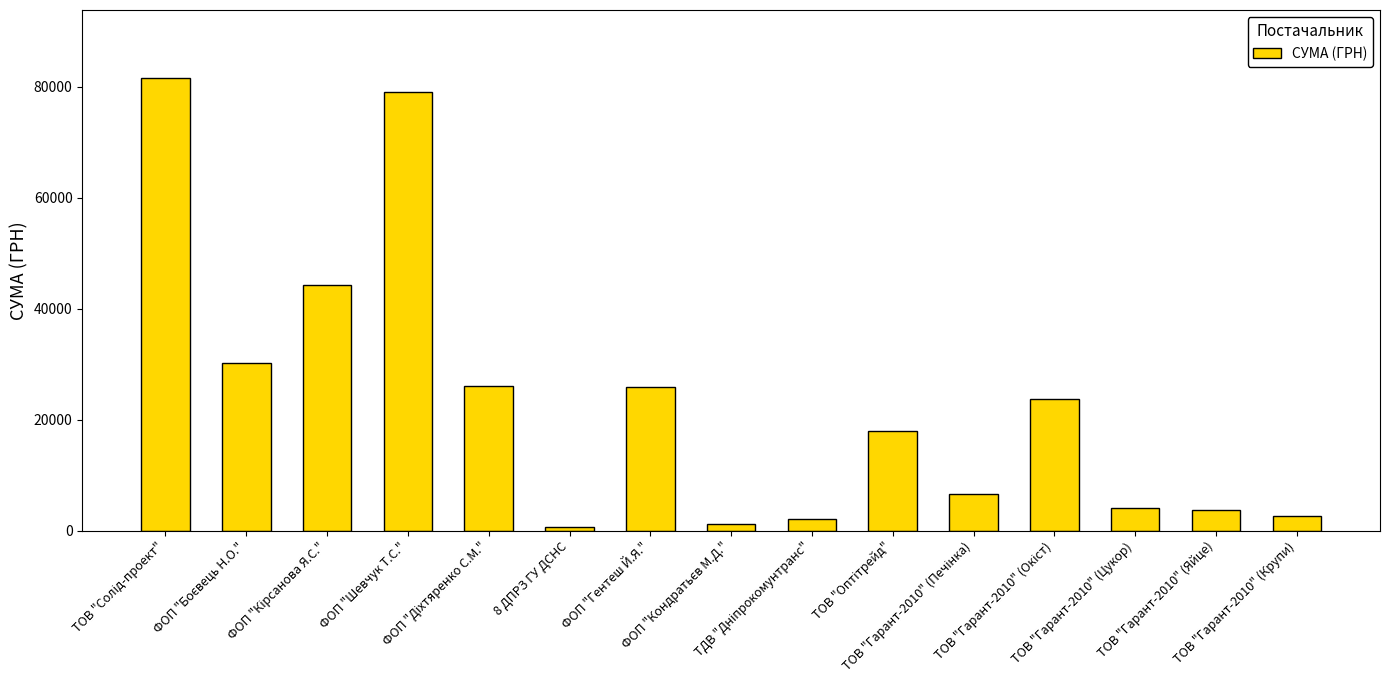

What is the value of the 1st bar from the left?

81589.2